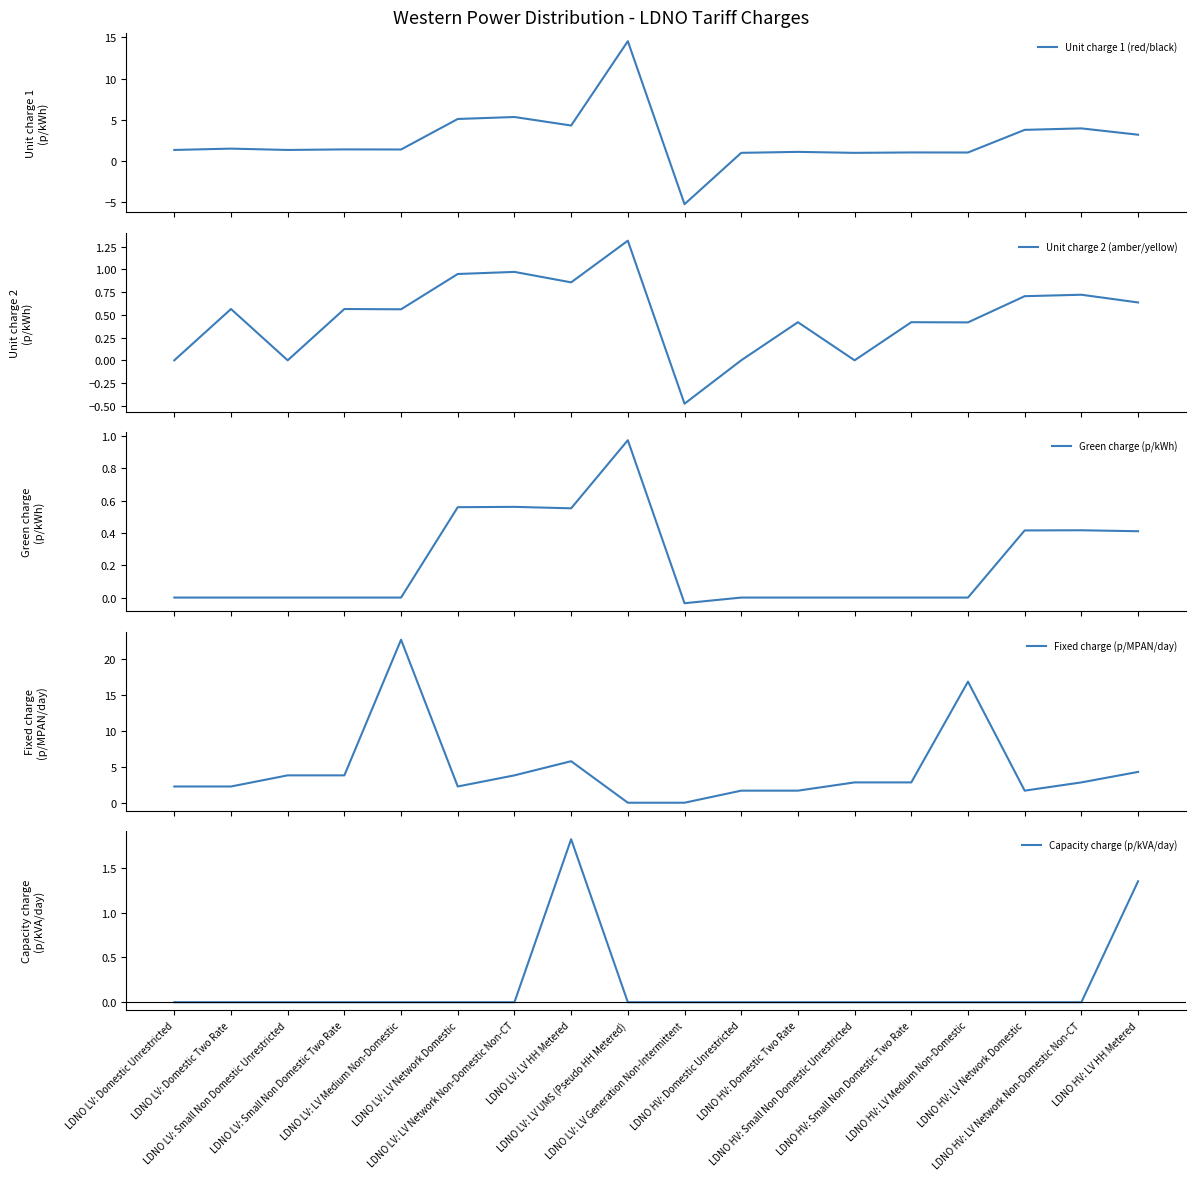

The value of Unit charge 2 (amber/yellow) at LDNO LV: Domestic Unrestricted is 0.0. True or false?

True